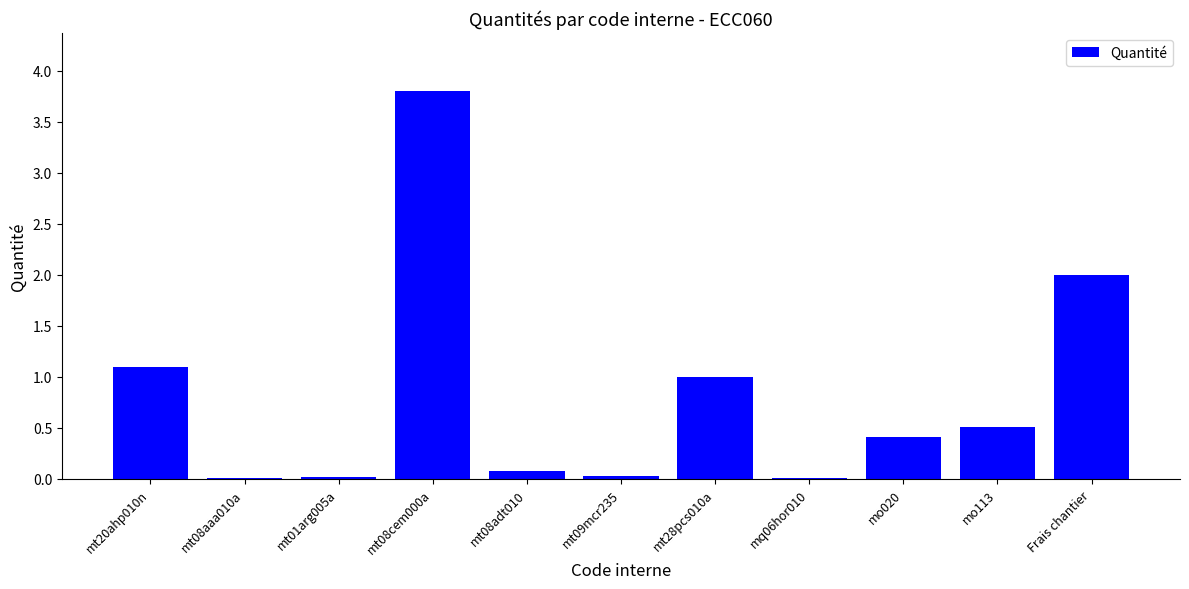

At which category does the chart reach its peak across all series?

mt08cem000a